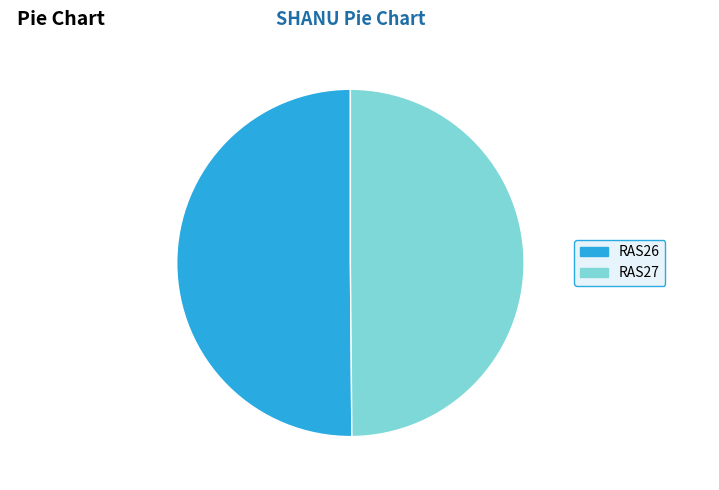

Is it true that RAS26 is 50% of the pie?

True